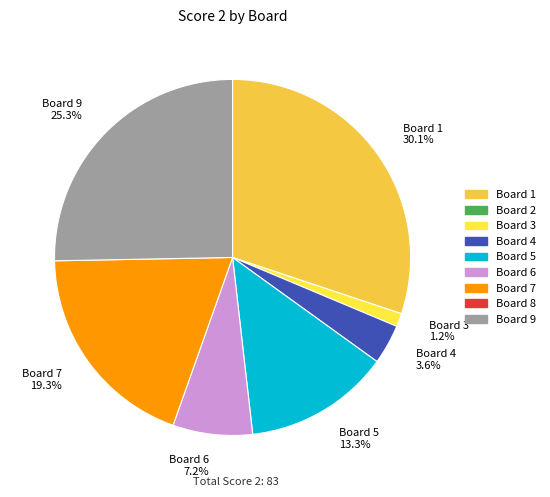

Is Board 7 19.3% the majority of the pie?

No